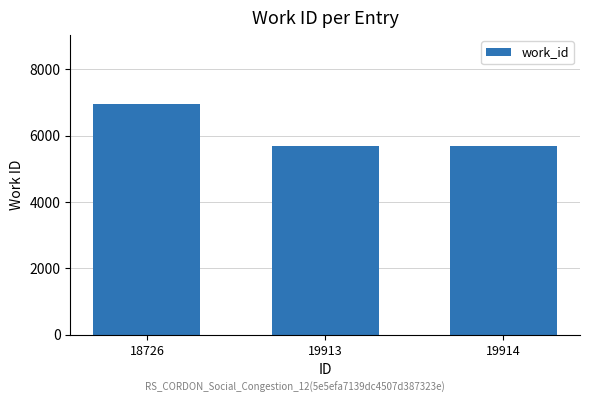

How many data points are above 5681?

1